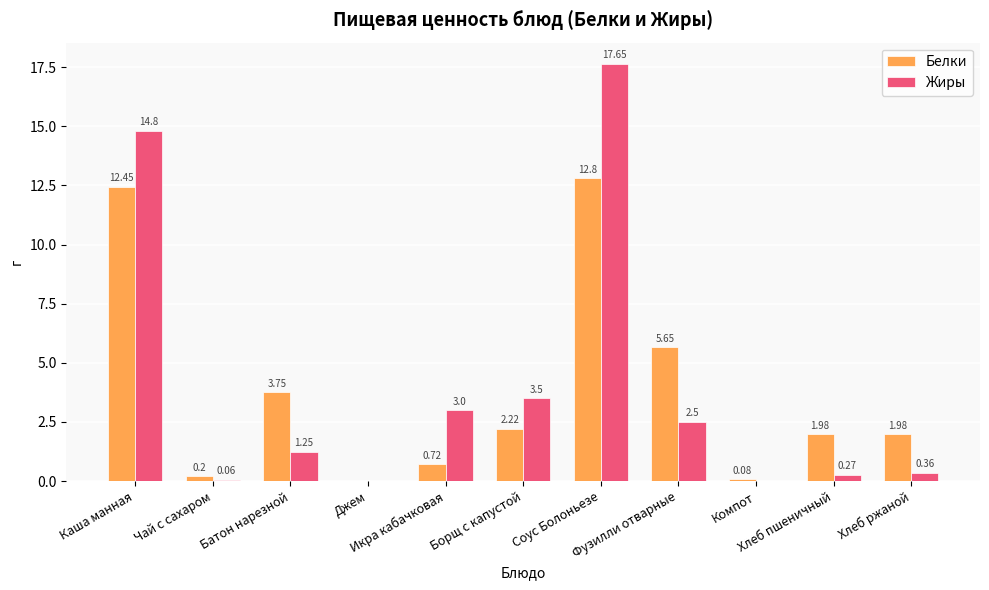

Which series has the largest total across all categories?

Жиры